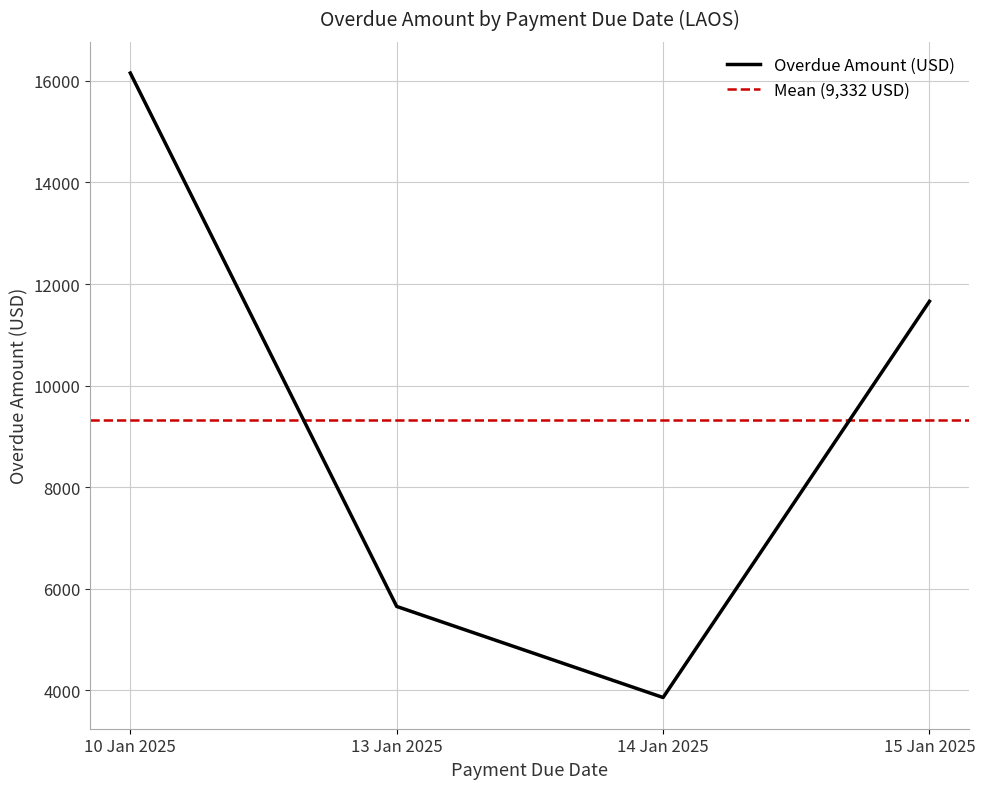

True or false: Overdue Amount (USD) has a value of 6471 at 14 Jan 2025.

False